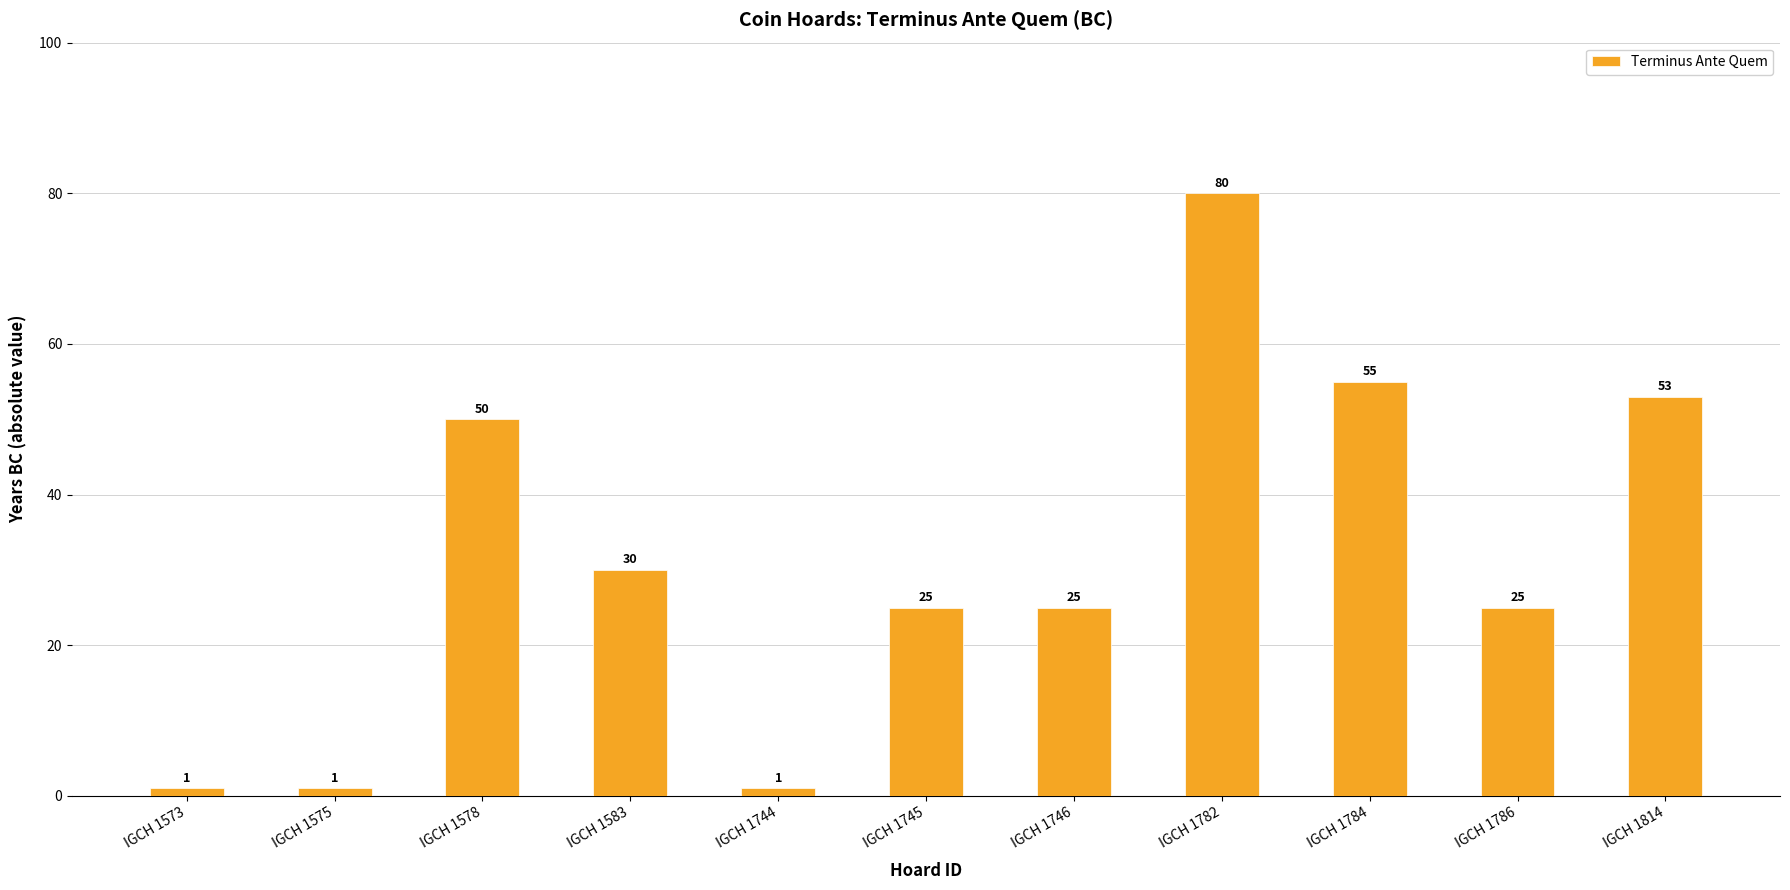

Is it true that the value at IGCH 1573 is 1?

True